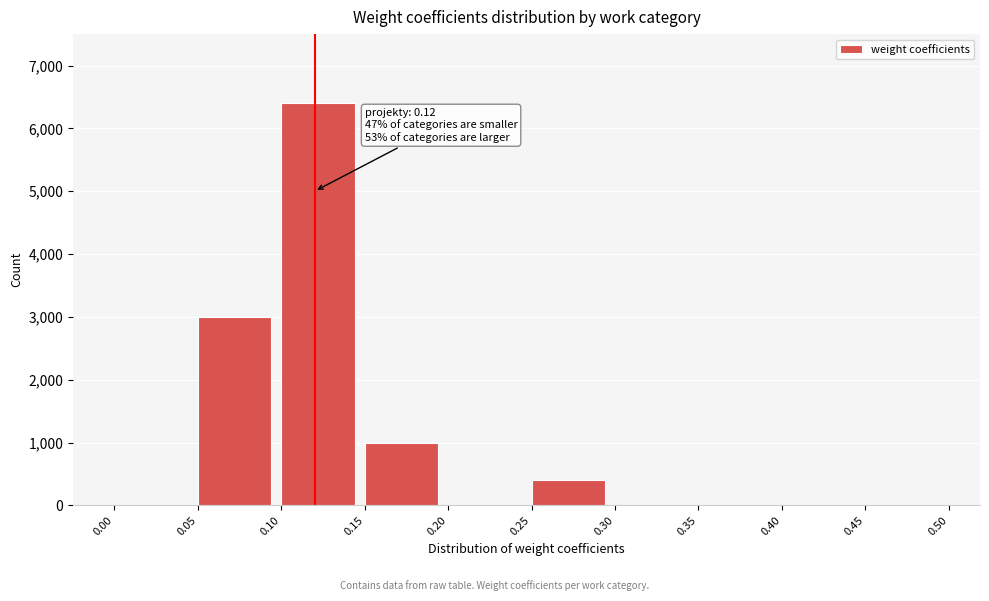

Over which range of the x-axis is the bar tallest?

0.10 to 0.15